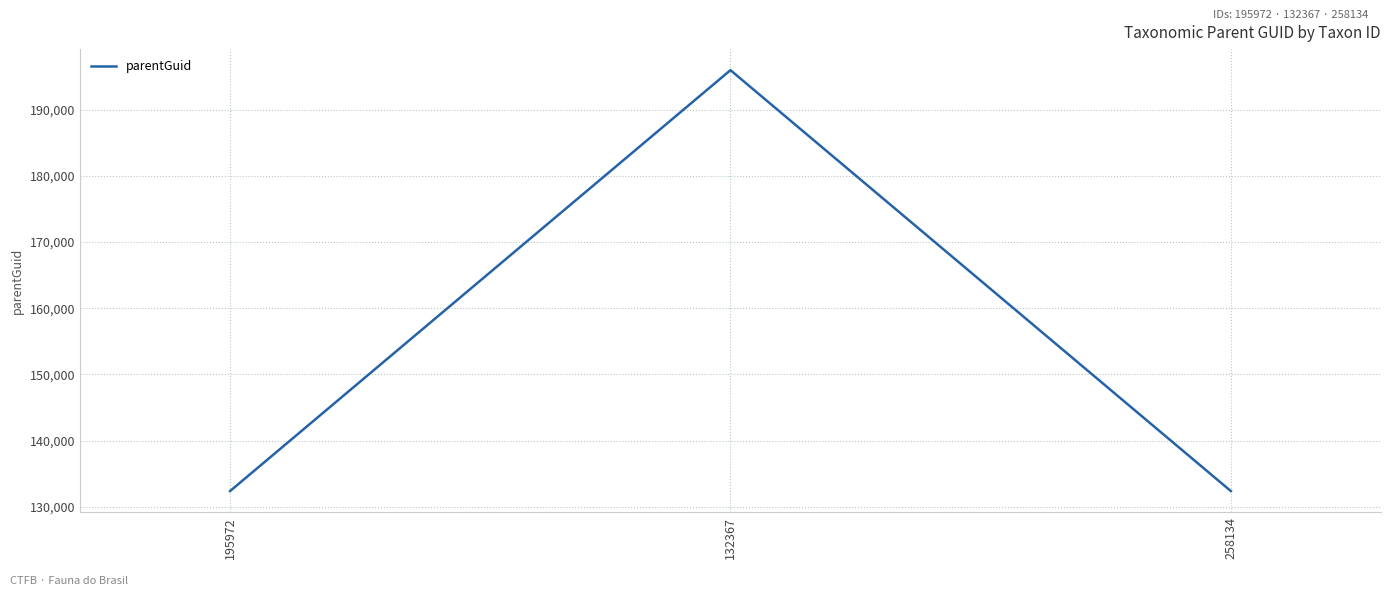

At which category does the chart reach its peak across all series?

132367